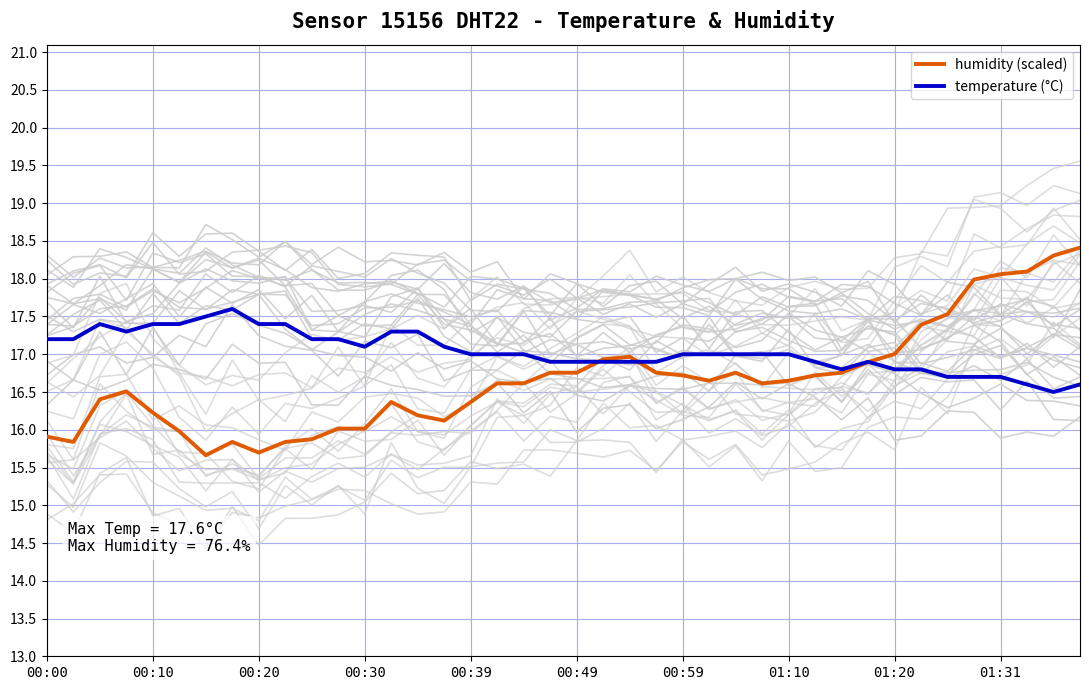

Rank the series by their average value, from highest to lowest.

temperature (°C), humidity (scaled)